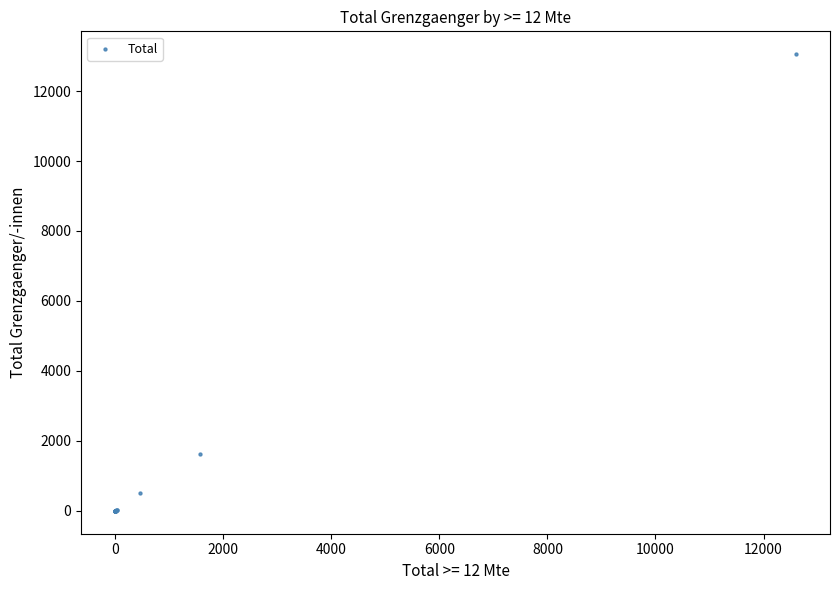

What Y value in the scatter plot is closest to 6527?

1627